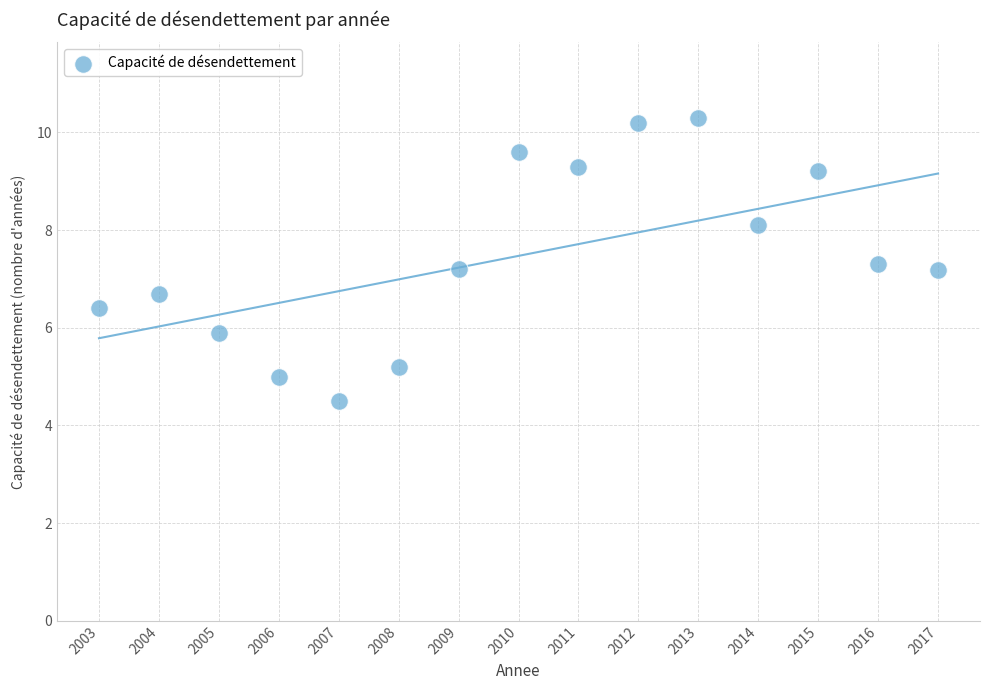

What is the range of Y values (max minus min)?

5.8